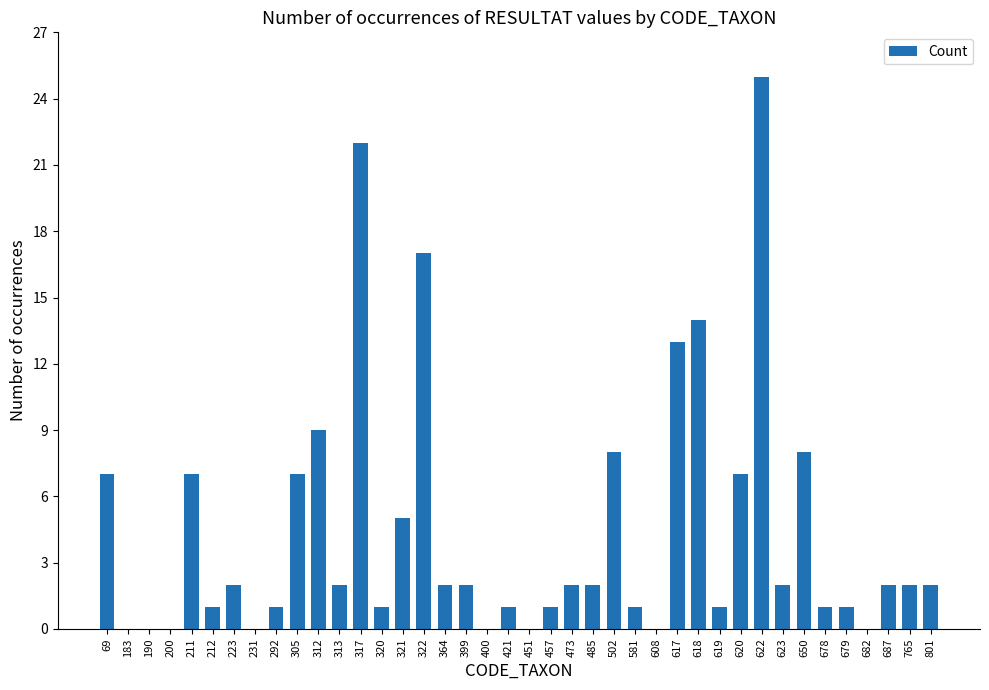

What is the change in value from 622 to 650?

-17